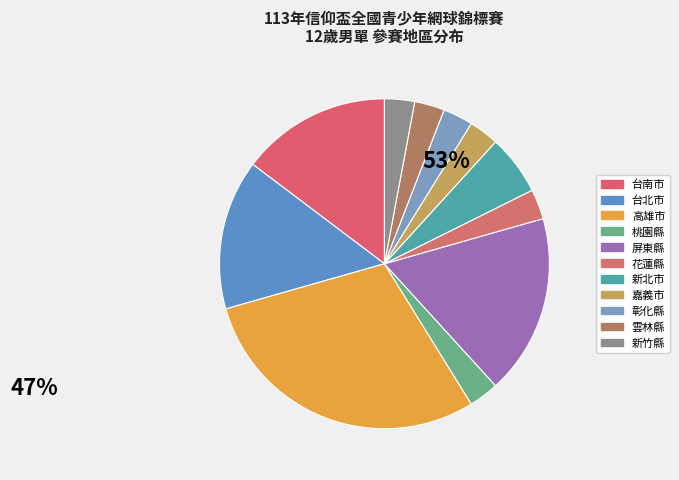

Count the number of slices in the pie.

11